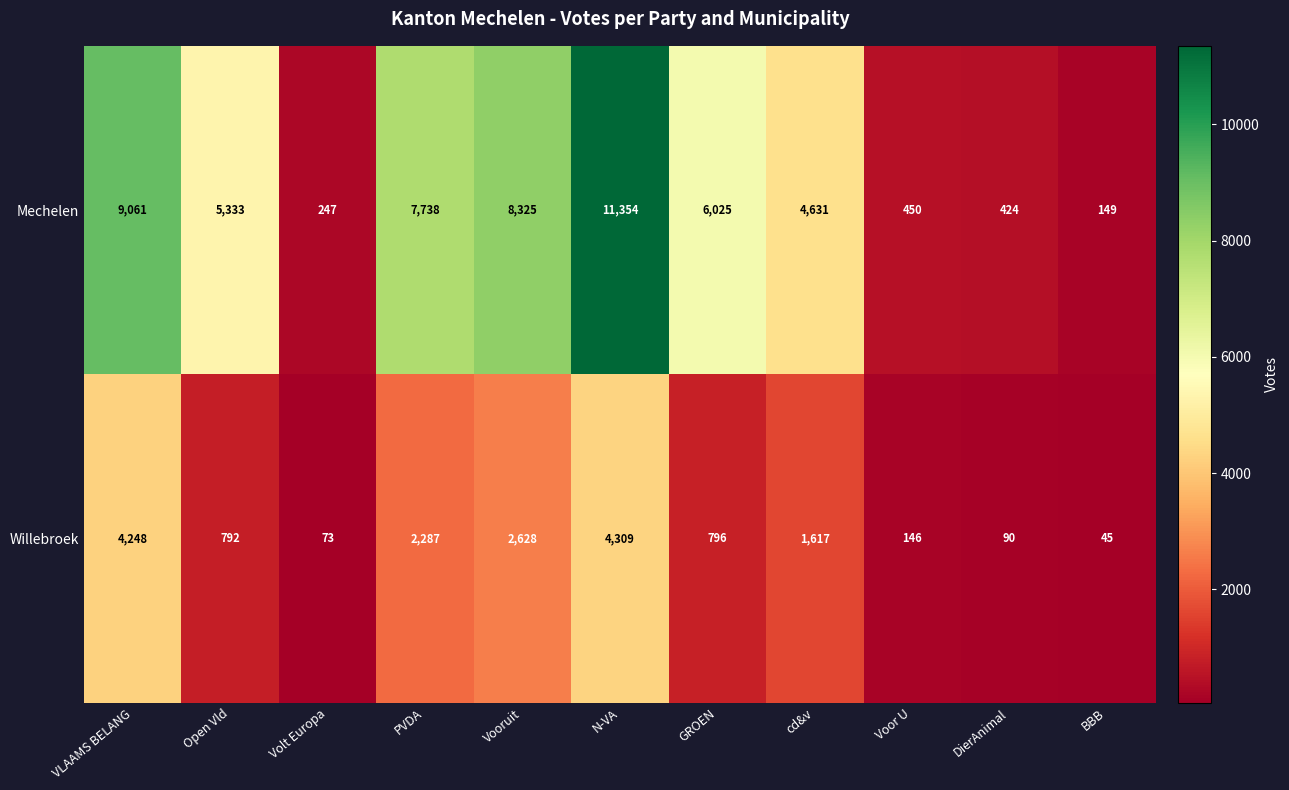

How many series are shown in this chart?

2